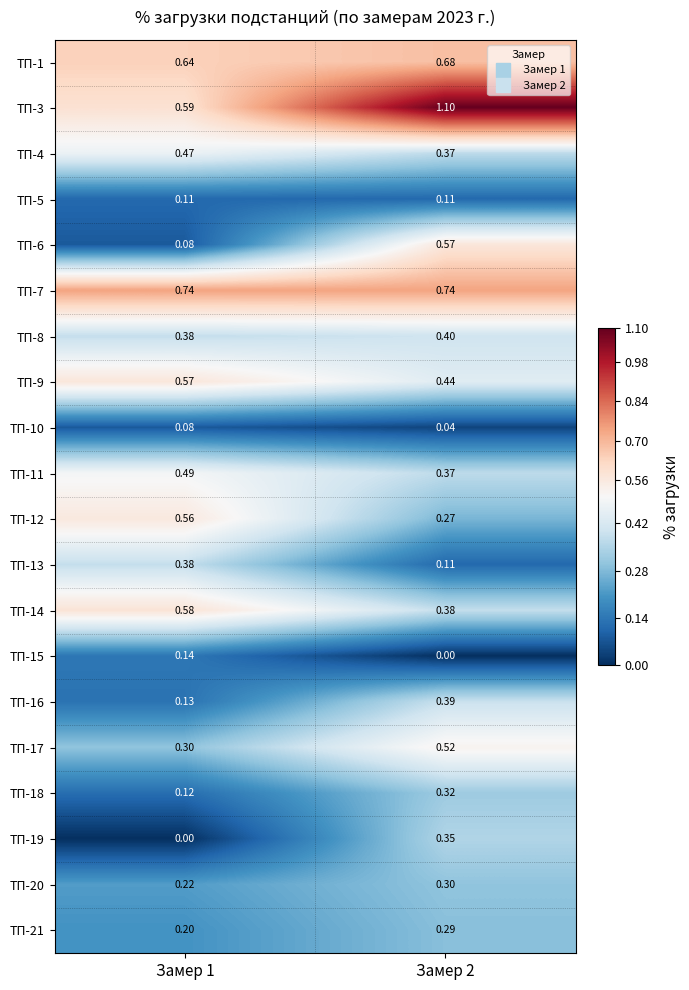

Is the value of ТП-7 at Замер 2 greater than the value of ТП-10 at Замер 1?

Yes